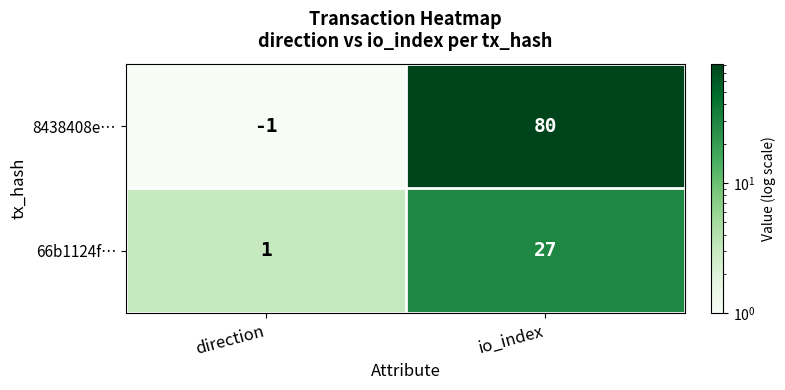

Reading left to right, extract all data points from this chart.

8438408e…: -1	80
66b1124f…: 1	27